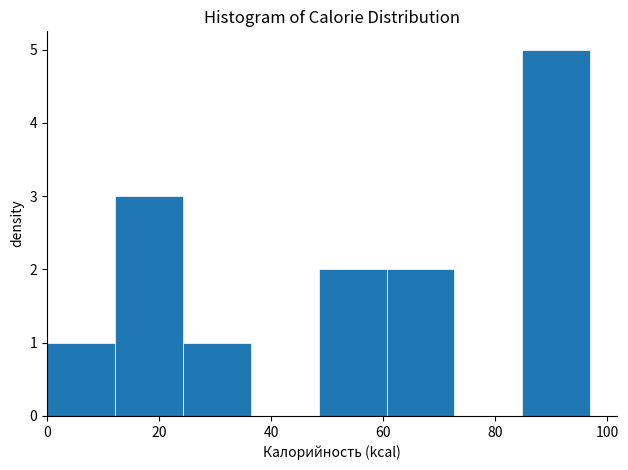

Which range on the x-axis has the tallest bar?

84 to 98